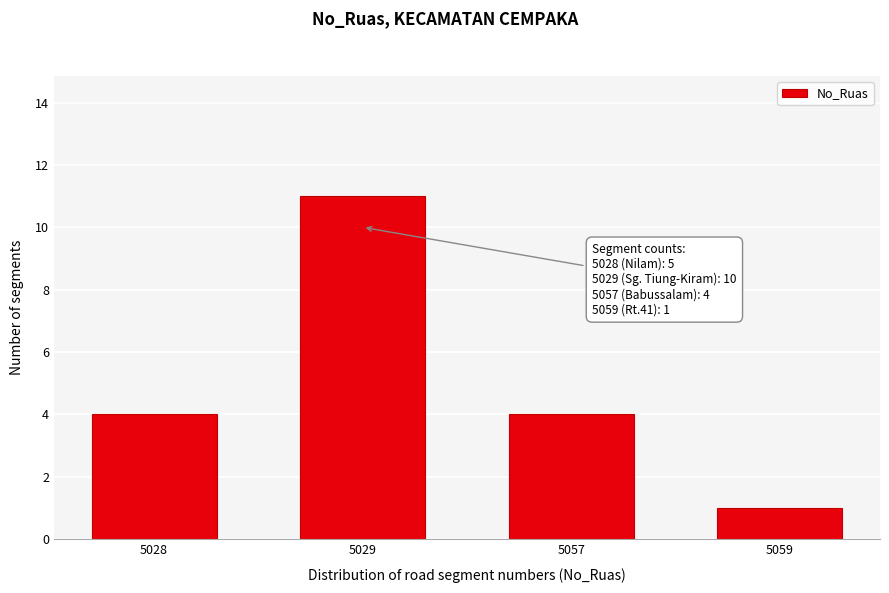

Reading left to right, list all the values displayed in this chart.

4	11	4	1